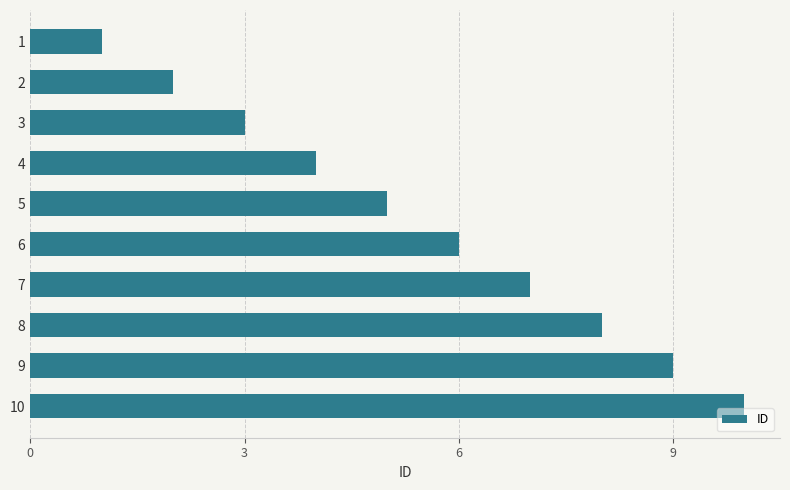

How many distinct data groups are displayed?

1